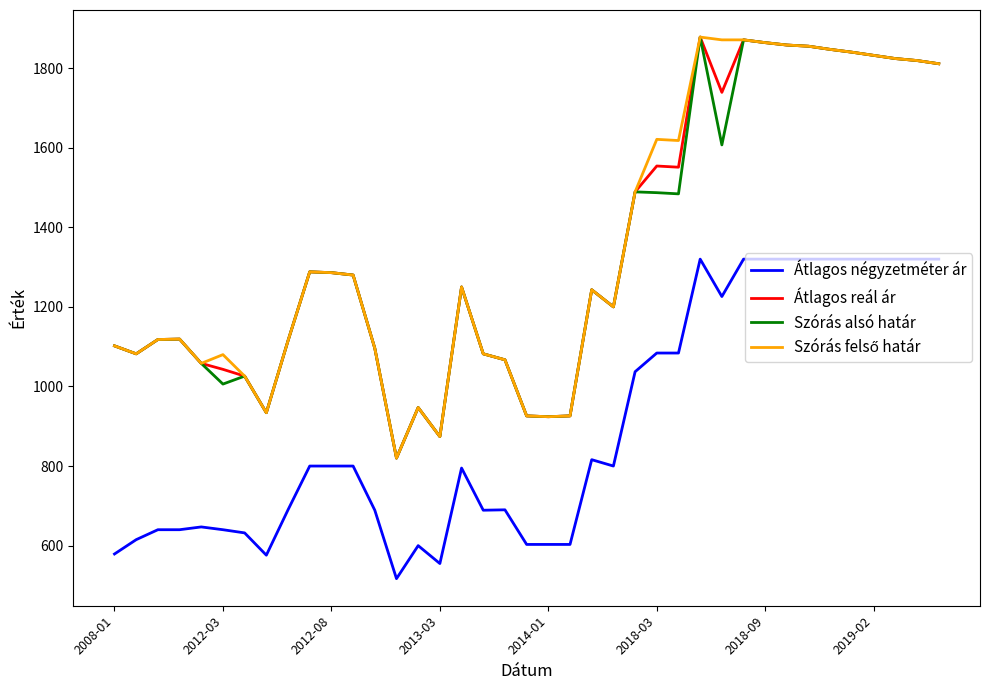

What is the minimum value shown in the chart?

517